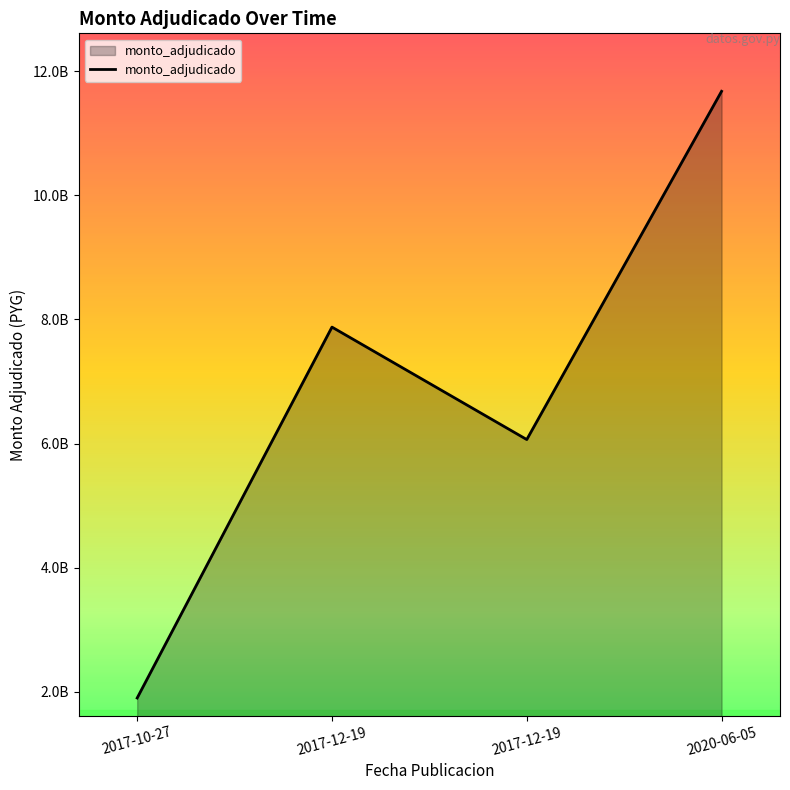

At which category does the data reach its first local peak?

2017-12-19